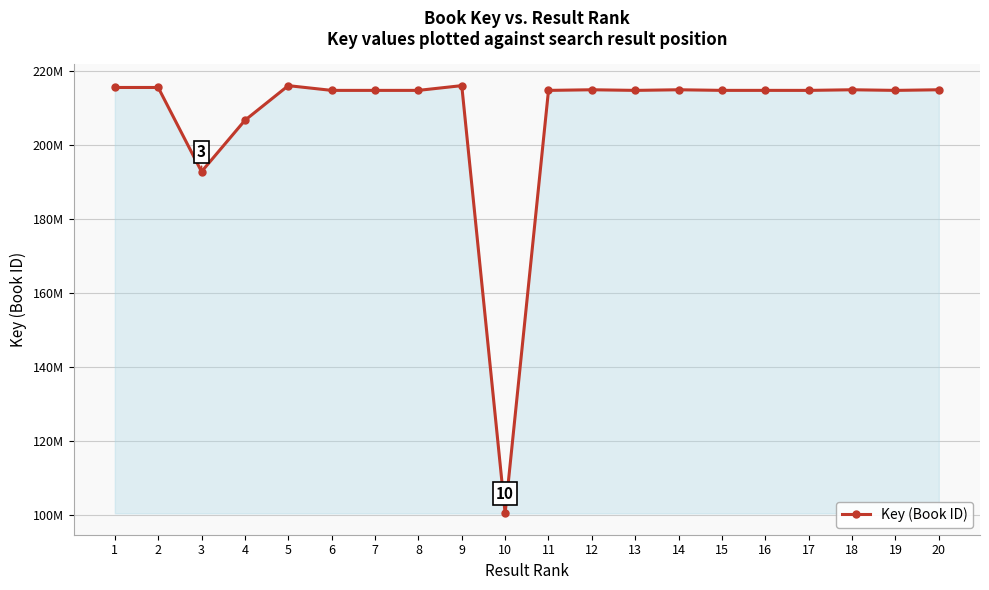

Reading left to right, what are all the values shown in this chart?

1=215475590	2=215474769	3=192734487	4=206601121	5=215970594	6=214688351	7=214688390	8=214688478	9=215972146	10=100403786	11=214688273	12=214855373	13=214688312	14=214855796	15=214692200	16=214692360	17=214688234	18=214855217	19=214688191	20=214855175